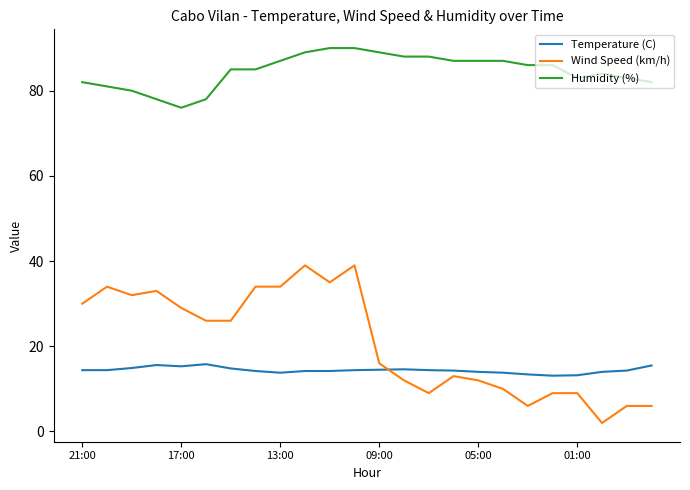

Rank the series by their maximum value, from highest to lowest.

Humidity (%), Wind Speed (km/h), Temperature (C)